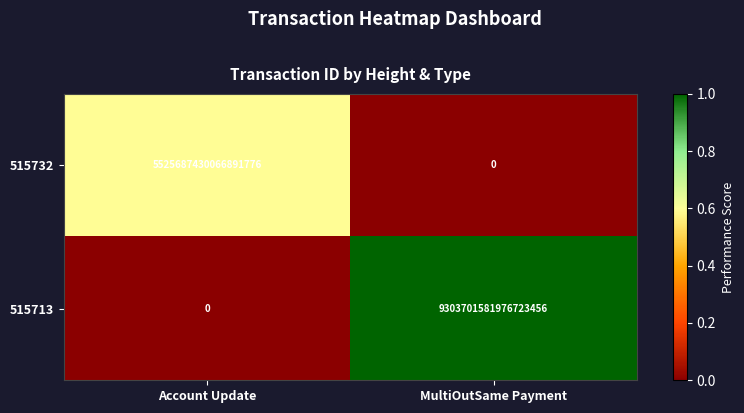

At how many categories does at least one series exceed 0?

2